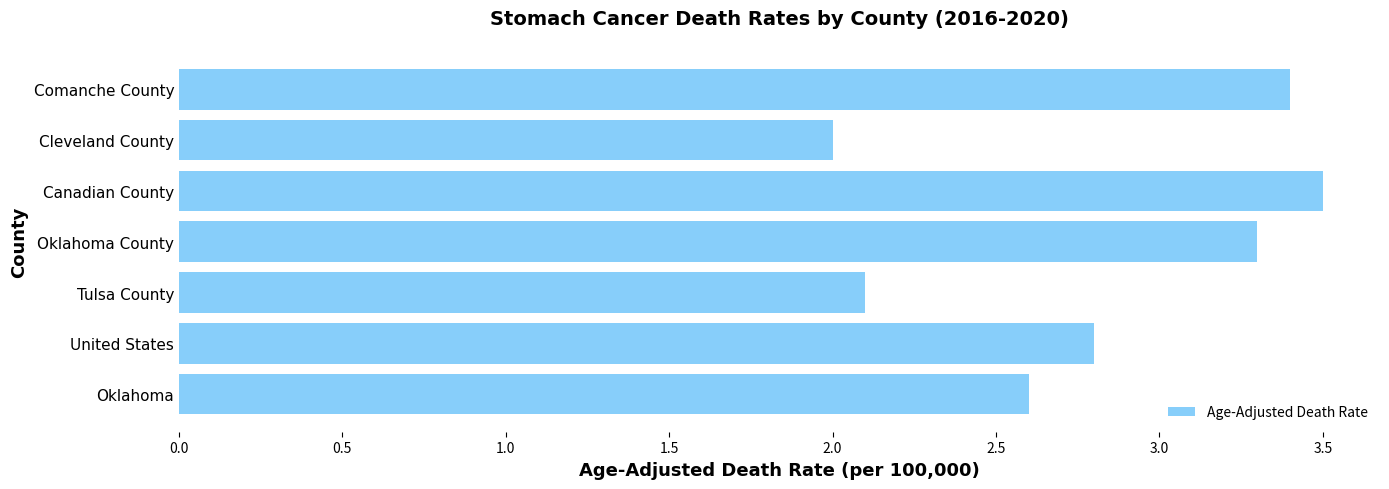

What is the maximum value shown in the chart?

3.5